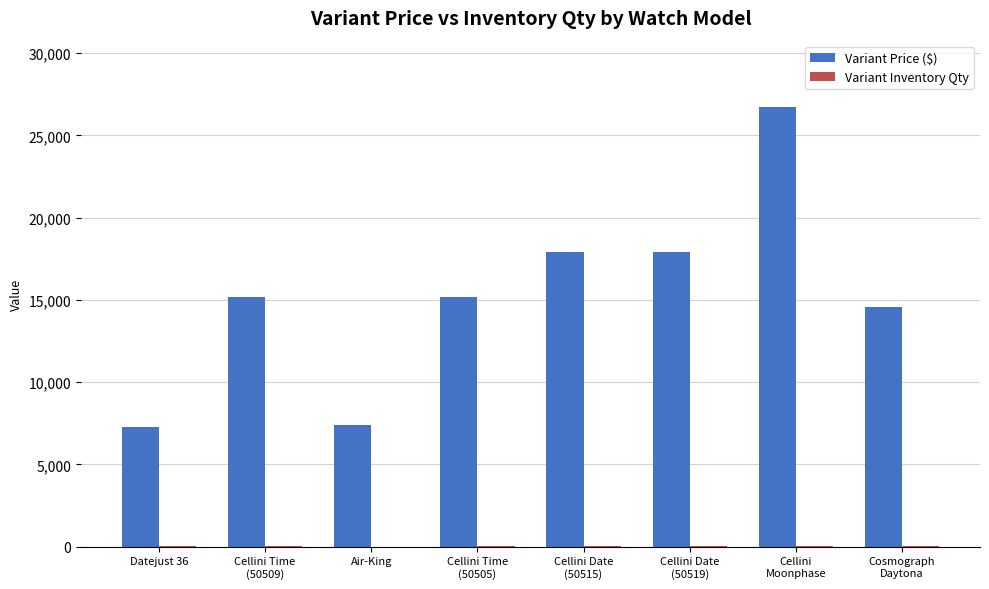

Which series has the widest spread of values?

Variant Price ($)